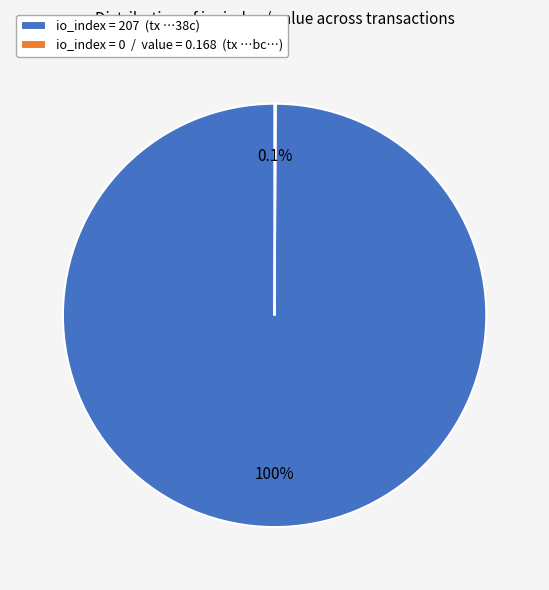

Which slice is the largest?

io_index = 207 (tx …38c)